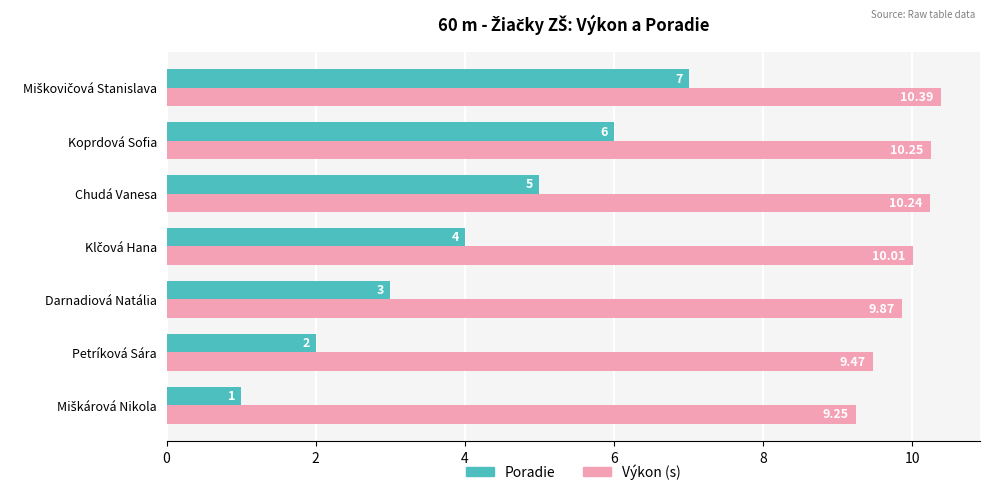

How many Poradie values are between 2 and 6?

5